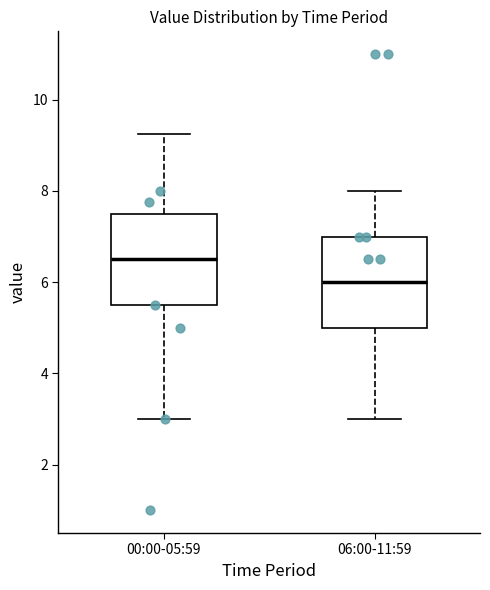

Reading left to right, transcribe this box plot: for each box, give where its median line is, the range the box spans, and where its two whiskers end, as read against the y-axis. The values are not printed on the chart, so give them approximately, as read against the axis.

00:00-05:59: median 6.6, box 5.6 to 7.6, whiskers 3.0 to 9.2
06:00-11:59: median 6.0, box 5.0 to 7.0, whiskers 3.0 to 8.0